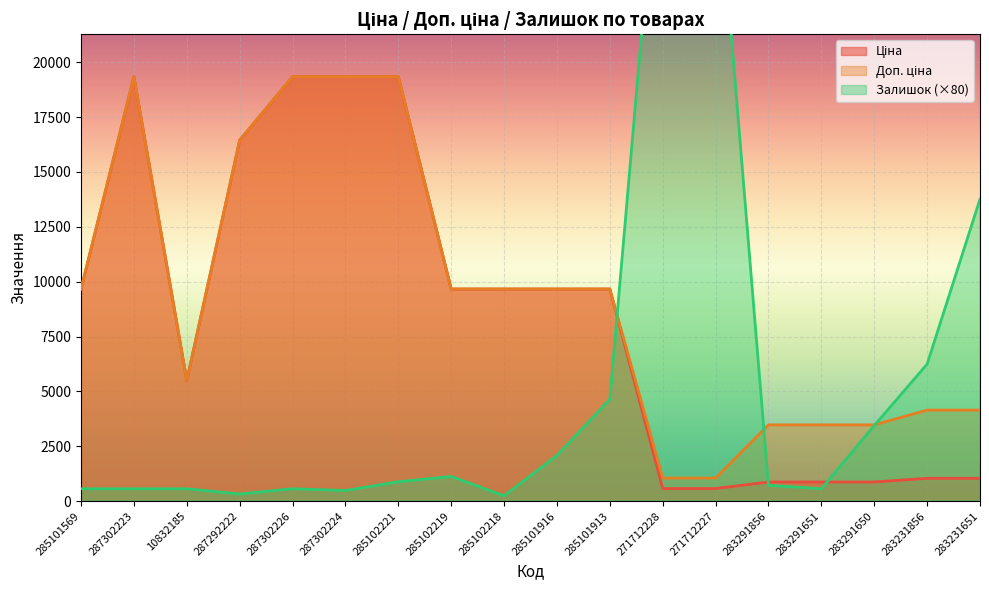

List the labels in order of Доп. ціна value, smallest first.

271712228, 271712227, 283291856, 283291651, 283291650, 283231856, 283231651, 10832185, 285101569, 285102219, 285102218, 285101916, 285101913, 287292222, 287302223, 287302226, 287302224, 285102221